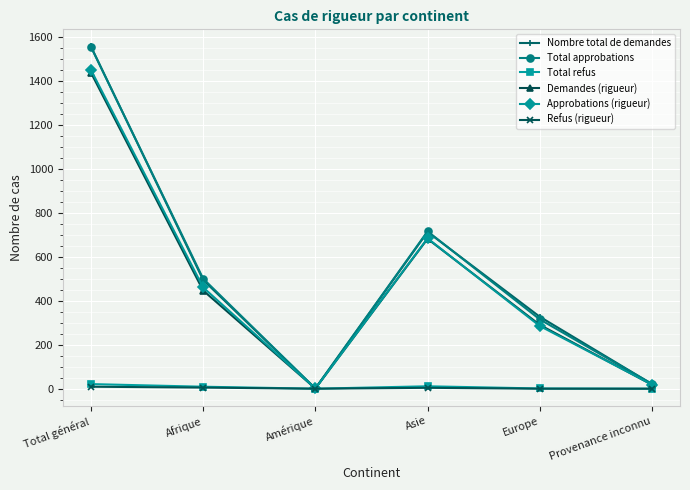

Which series changed the most between Afrique and Amérique?

Total approbations